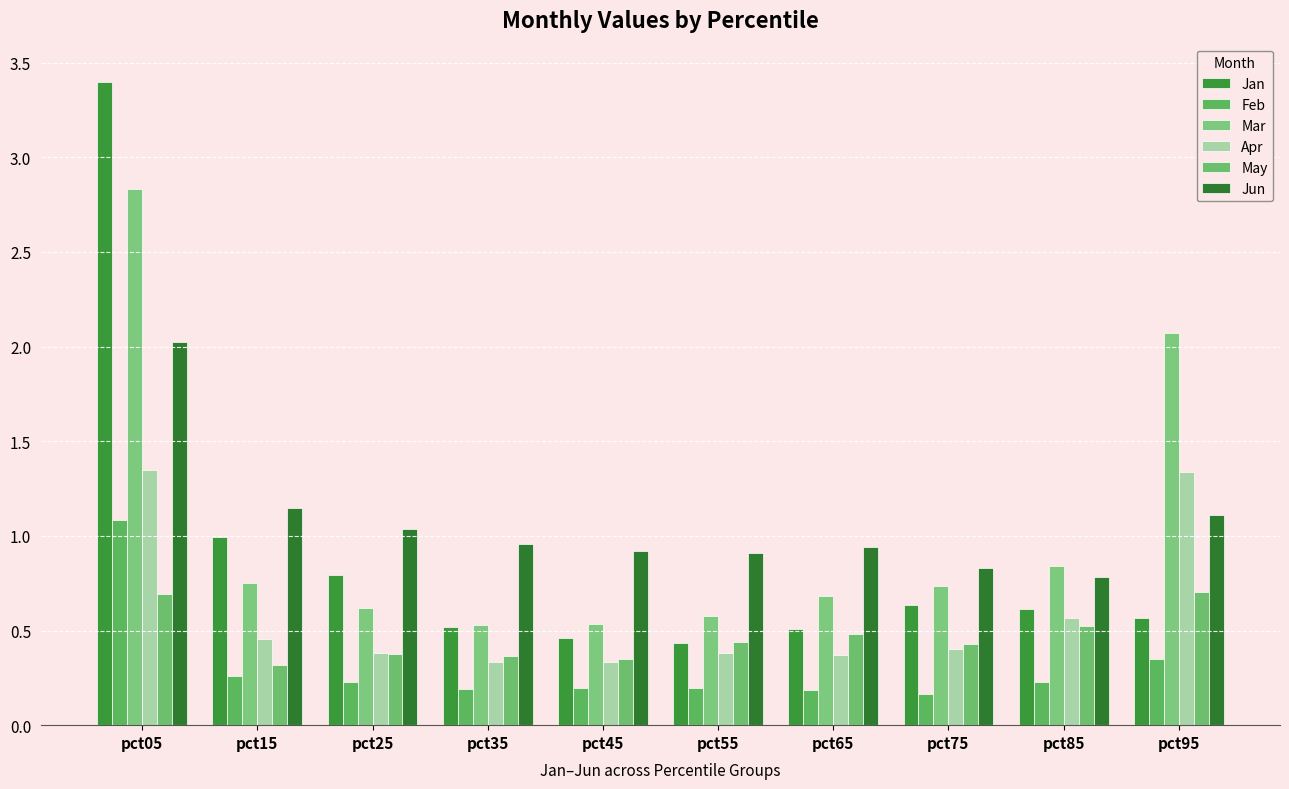

Reading right to left, list all the values displayed in this chart.

Jan: pct95=0.6	pct85=0.6	pct75=0.6	pct65=0.5	pct55=0.4	pct45=0.5	pct35=0.5	pct25=0.8	pct15=1.0	pct05=3.4
Feb: pct95=0.4	pct85=0.2	pct75=0.2	pct65=0.2	pct55=0.2	pct45=0.2	pct35=0.2	pct25=0.2	pct15=0.3	pct05=1.1
Mar: pct95=2.1	pct85=0.8	pct75=0.7	pct65=0.7	pct55=0.6	pct45=0.5	pct35=0.5	pct25=0.6	pct15=0.8	pct05=2.8
Apr: pct95=1.3	pct85=0.6	pct75=0.4	pct65=0.4	pct55=0.4	pct45=0.3	pct35=0.3	pct25=0.4	pct15=0.5	pct05=1.4
May: pct95=0.7	pct85=0.5	pct75=0.4	pct65=0.5	pct55=0.4	pct45=0.3	pct35=0.4	pct25=0.4	pct15=0.3	pct05=0.7
Jun: pct95=1.1	pct85=0.8	pct75=0.8	pct65=0.9	pct55=0.9	pct45=0.9	pct35=1.0	pct25=1.0	pct15=1.1	pct05=2.0